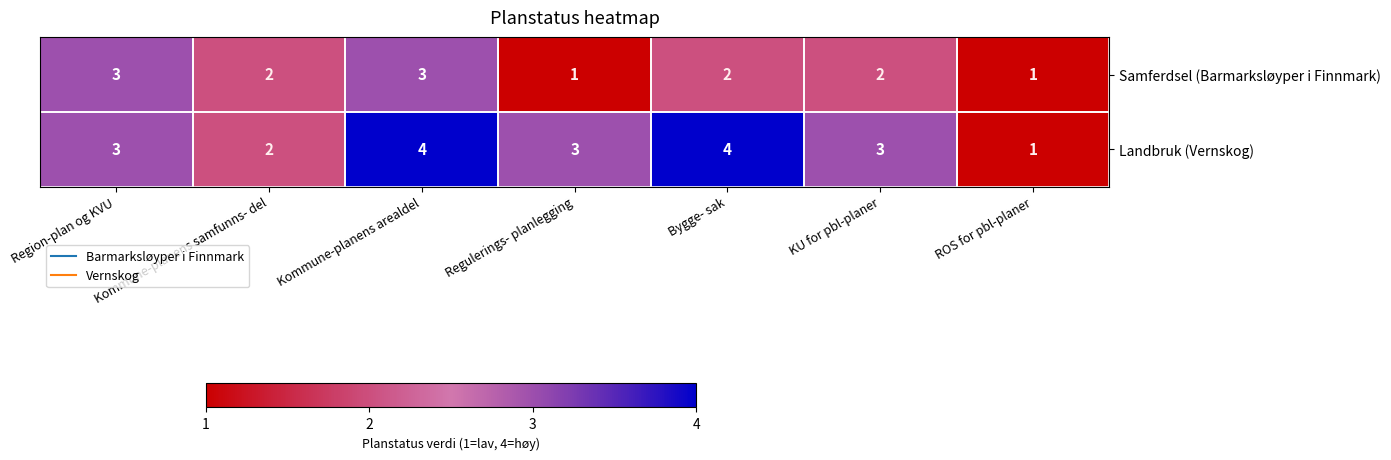

Rank the series by their average value, from lowest to highest.

Samferdsel (Barmarksløyper i Finnmark), Landbruk (Vernskog)